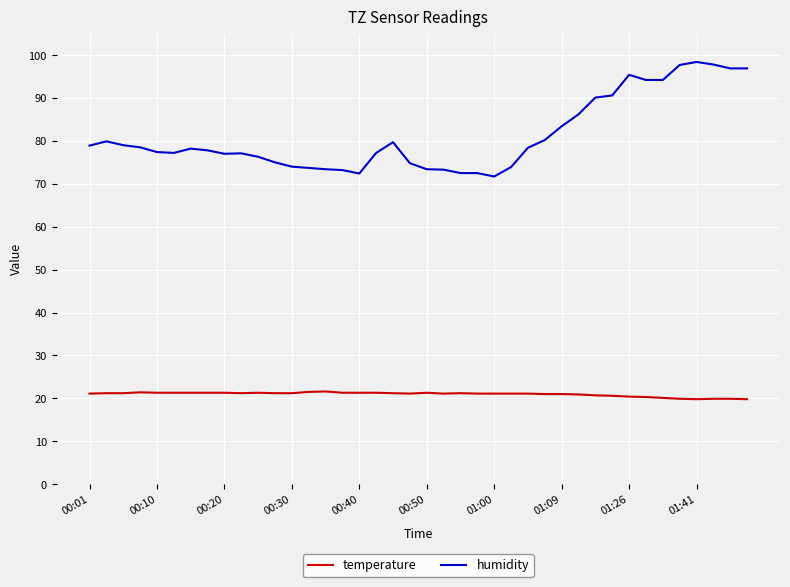

List the series in order of their overall mean, highest first.

humidity, temperature